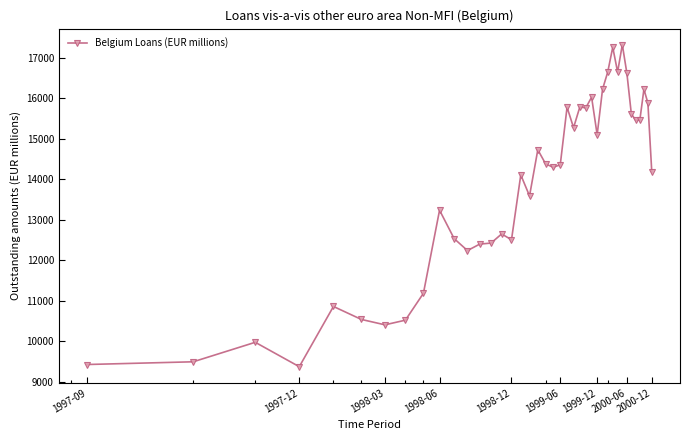

How many data points does each series have?

40